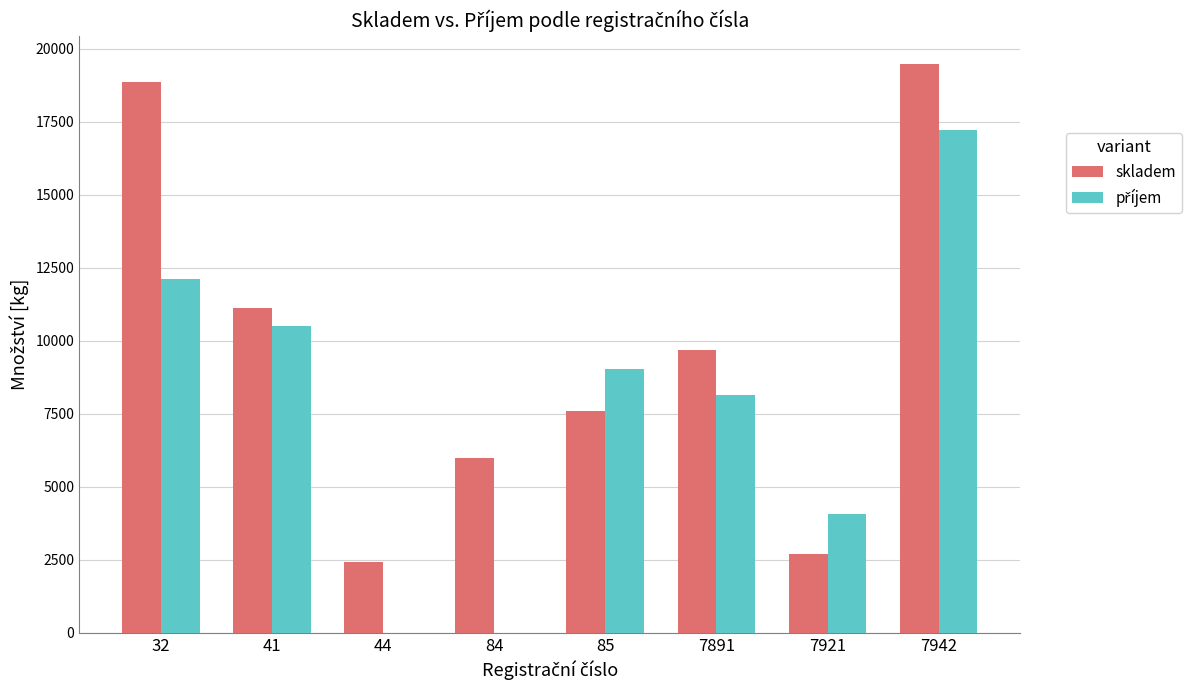

Which series has the largest total across all categories?

skladem